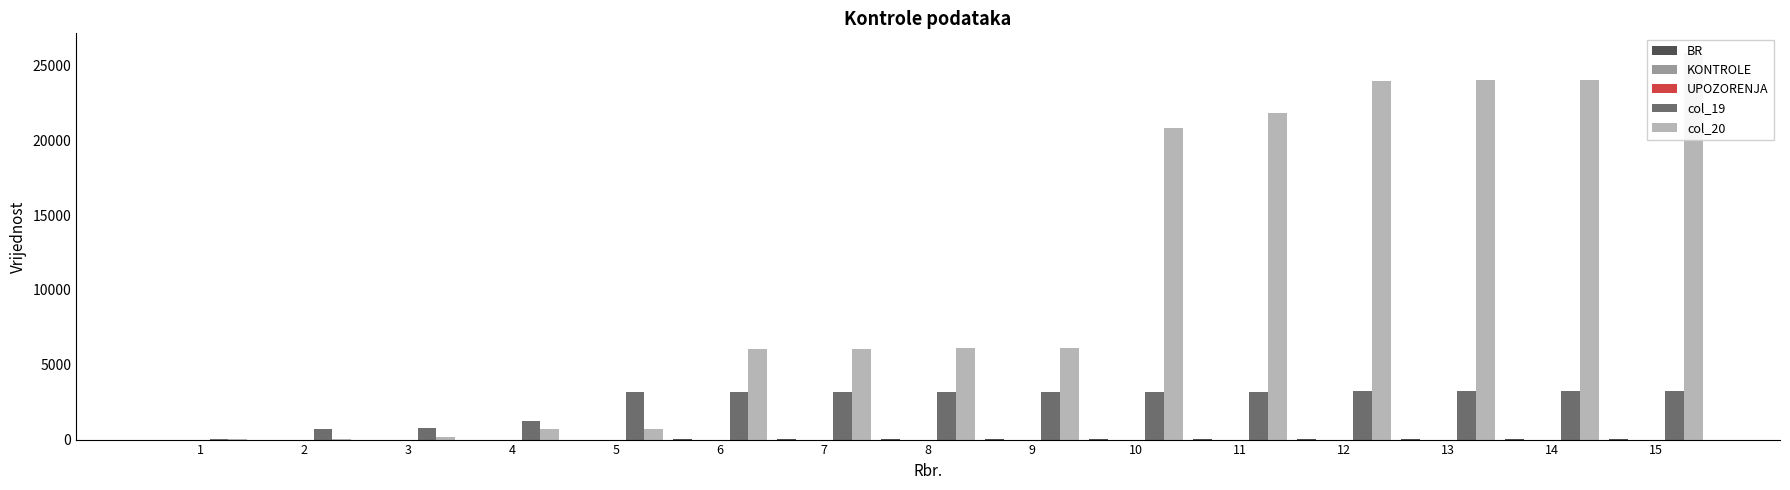

What is the highest value of the col_20 series?

25860